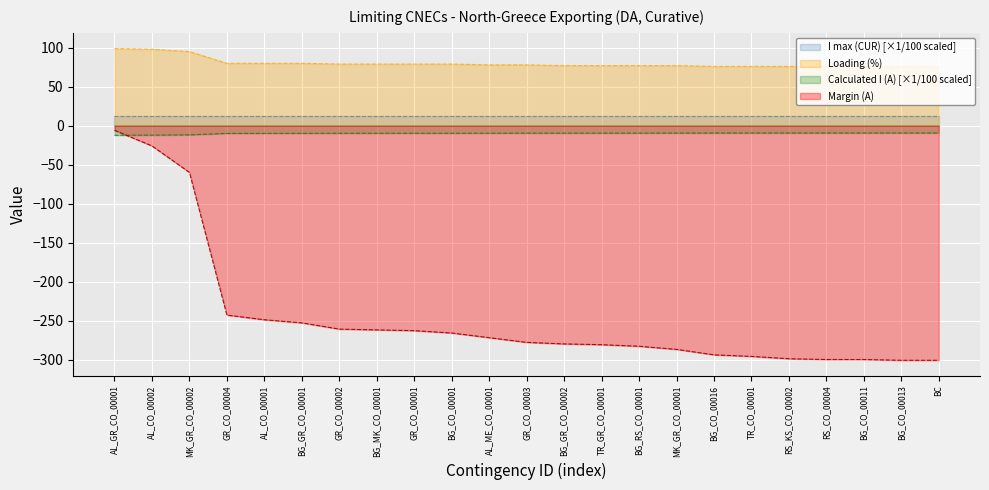

The value of Calculated I (A) at AL_CO_00002 is -11.5. True or false?

False